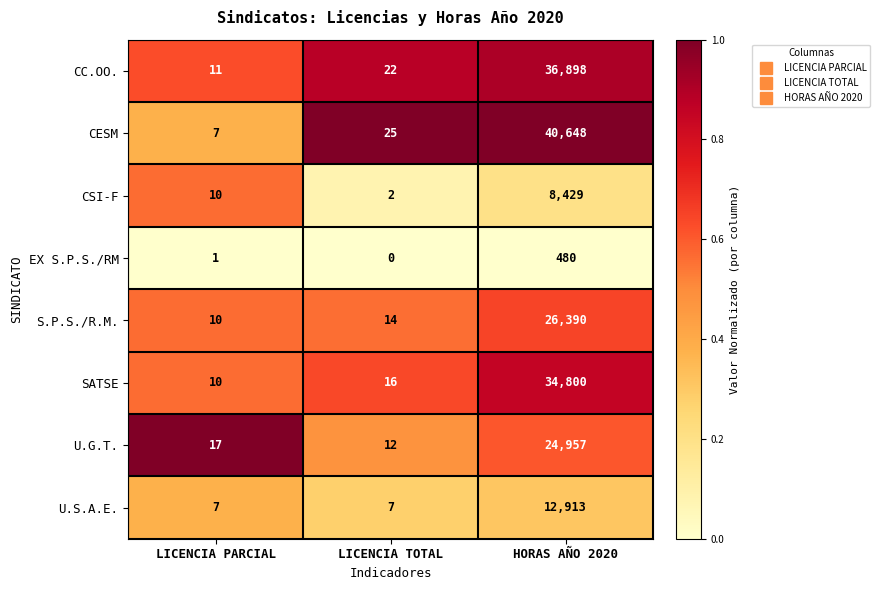

Which series changed the most between LICENCIA PARCIAL and HORAS AÑO 2020?

CESM